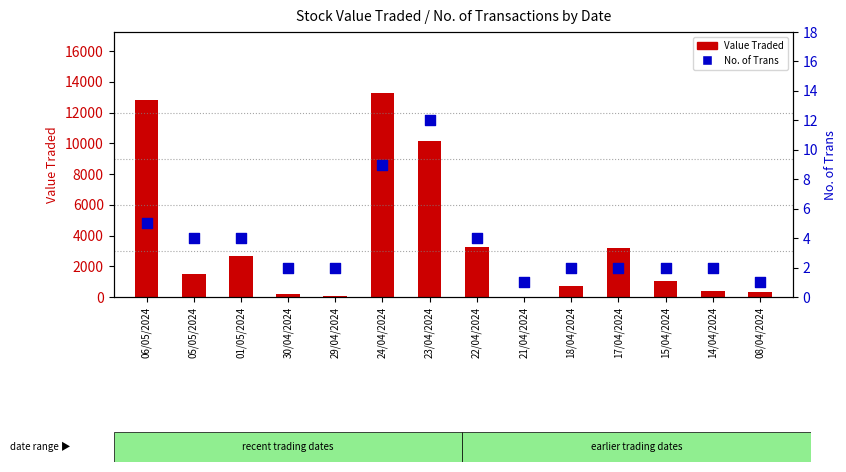

What are all the series names shown in the legend?

Value Traded, No. of Trans